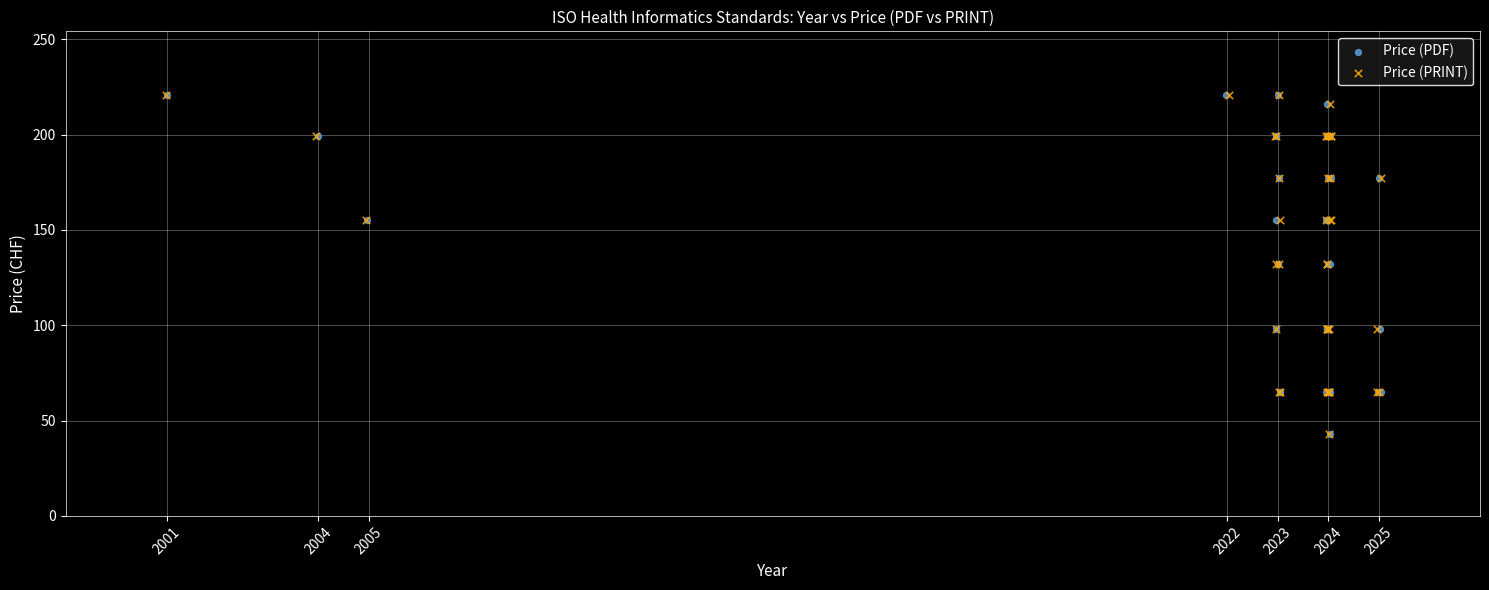

What are all the series names shown in the legend?

Price (PDF), Price (PRINT)